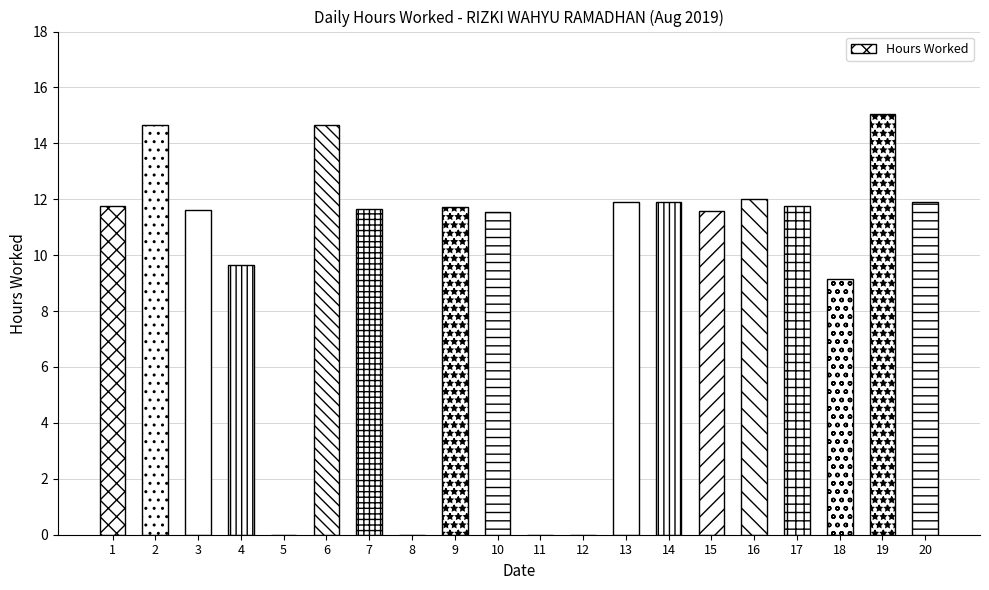

What is the greatest value displayed?

15.1